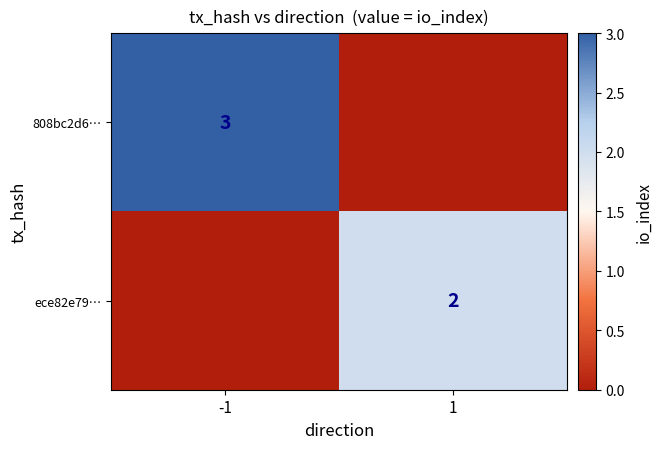

True or false: 808bc2d6… has a value of 4 at -1.

False